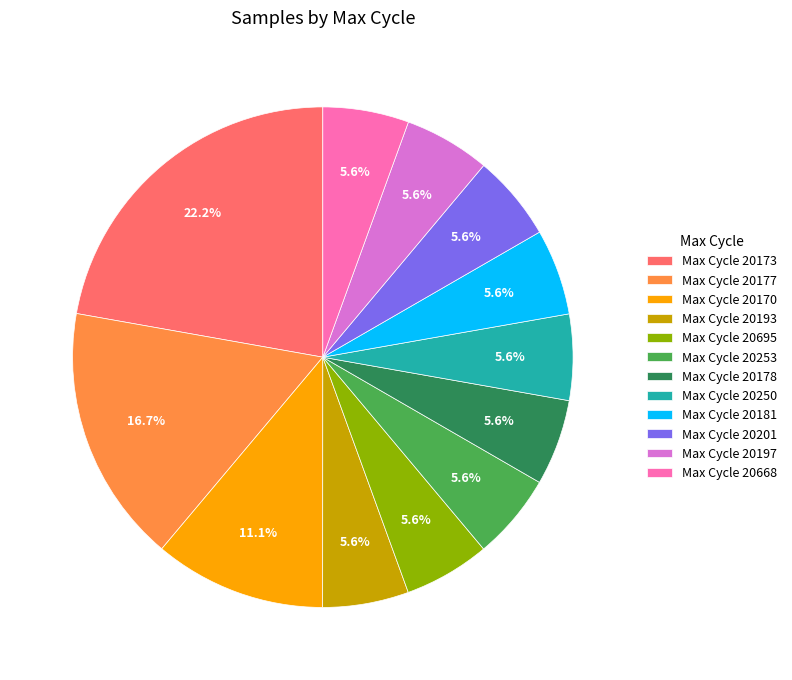

Which category has the biggest portion of the pie?

Max Cycle 20173